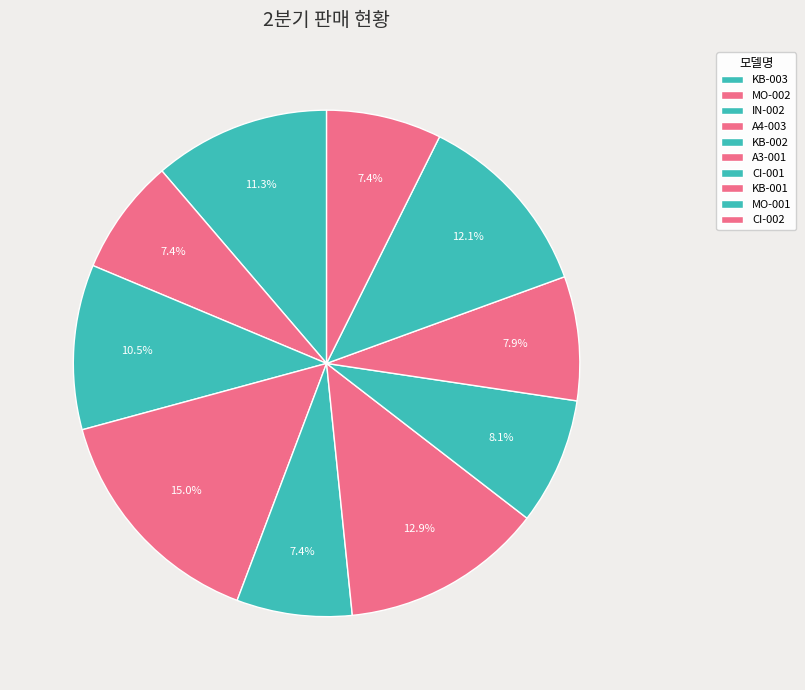

Is KB-003 the majority of the pie?

No